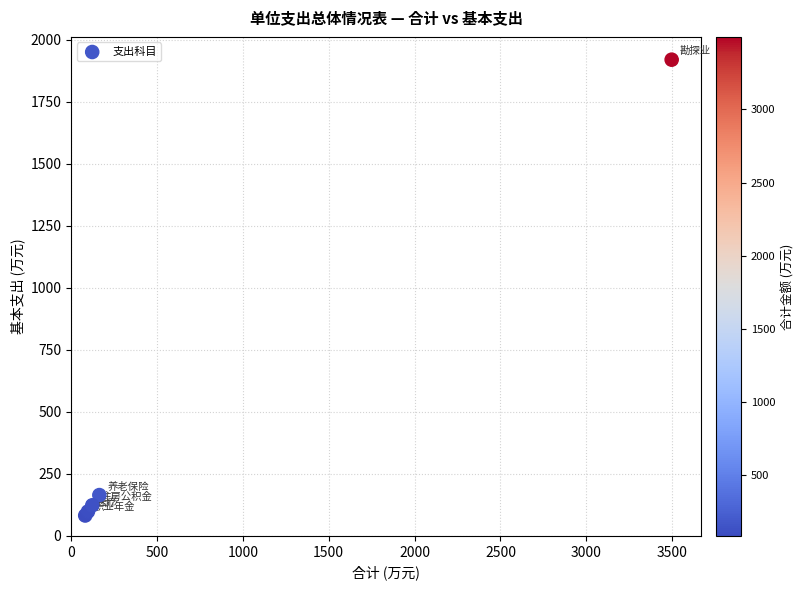

What Y value in the scatter plot is closest to 1000?

164.6